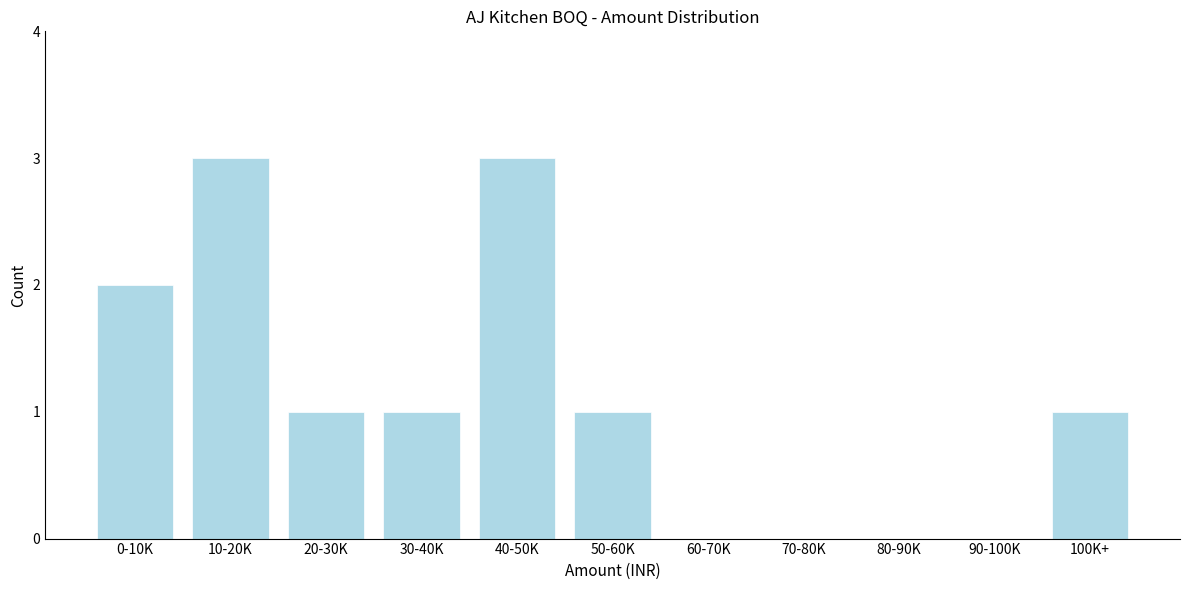

Reading left to right, extract all data points from this chart.

0-10K=2	10-20K=3	20-30K=1	30-40K=1	40-50K=3	50-60K=1	60-70K=0	70-80K=0	80-90K=0	90-100K=0	100K+=1